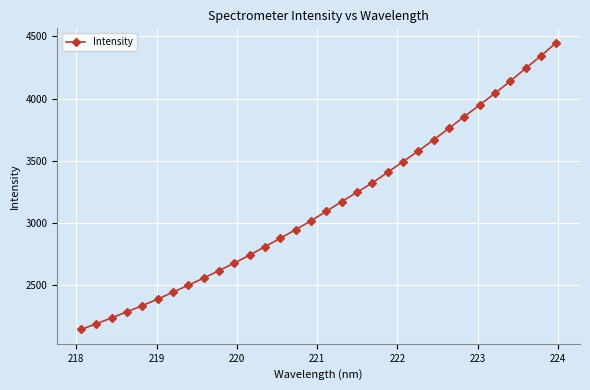

How many categories are shown in the chart?

32